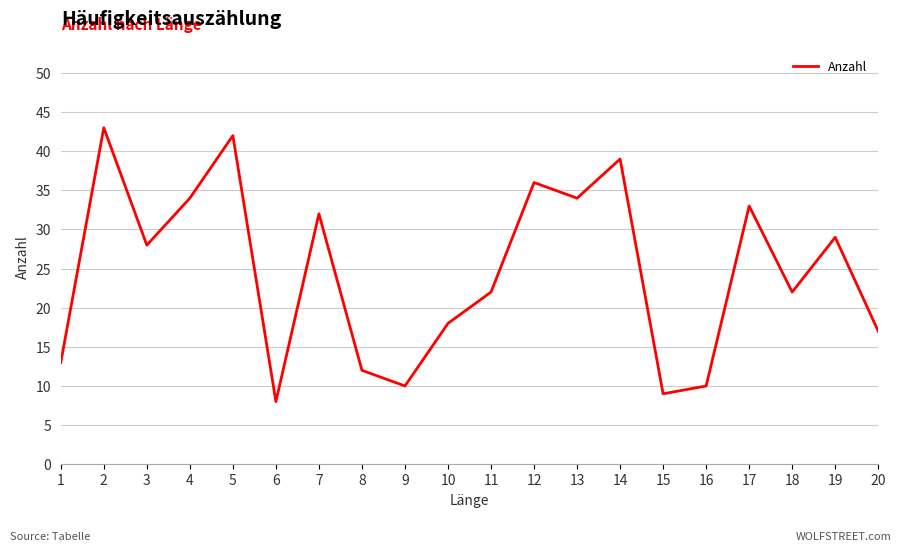

Reading left to right, what are all the values shown in this chart?

13	43	28	34	42	8	32	12	10	18	22	36	34	39	9	10	33	22	29	17